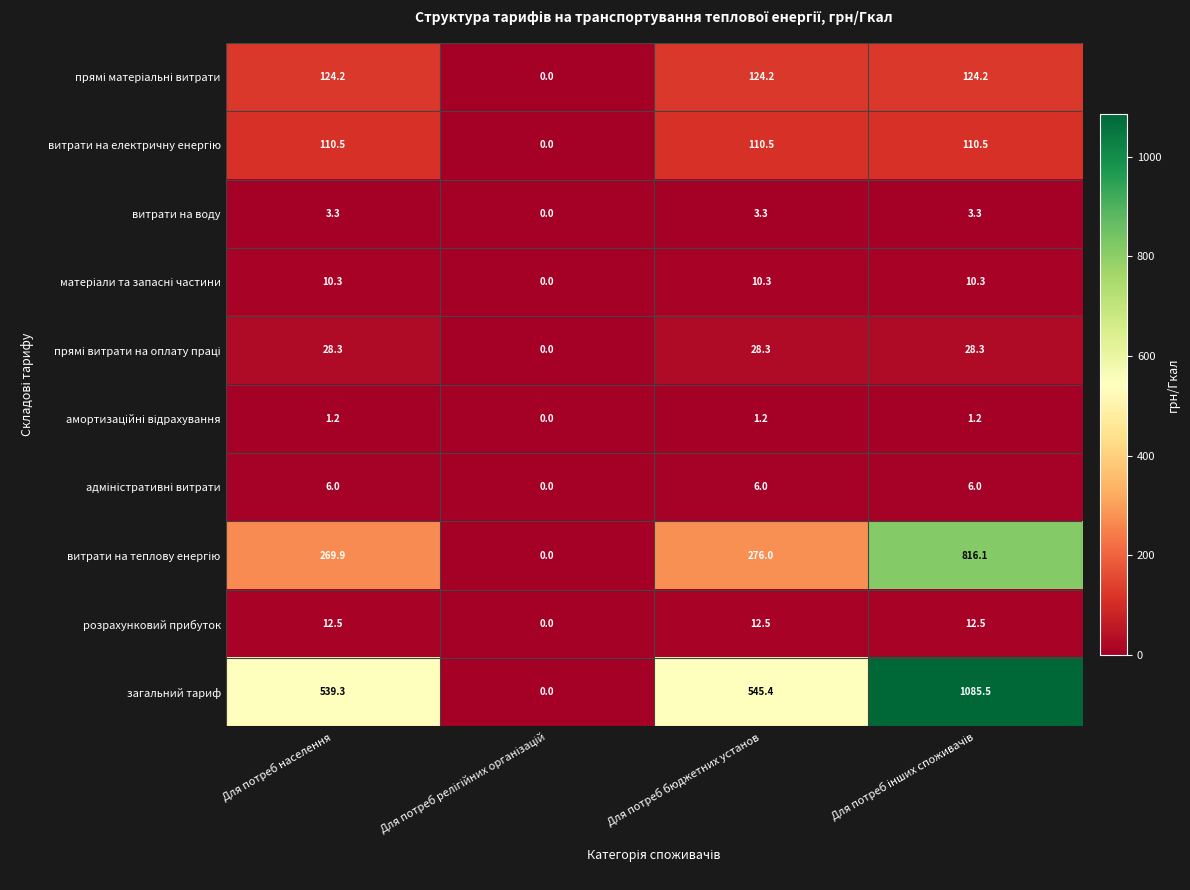

How many series are shown in this chart?

10